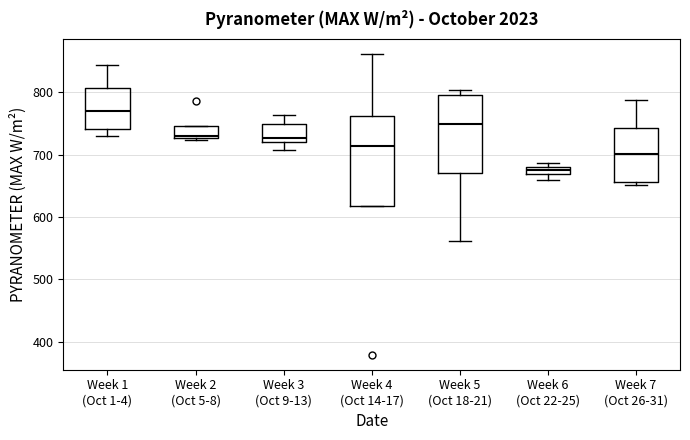

Comparing the boxes themselves (not the whiskers), which one is the tallest?

Week 4 (Oct 14-17)